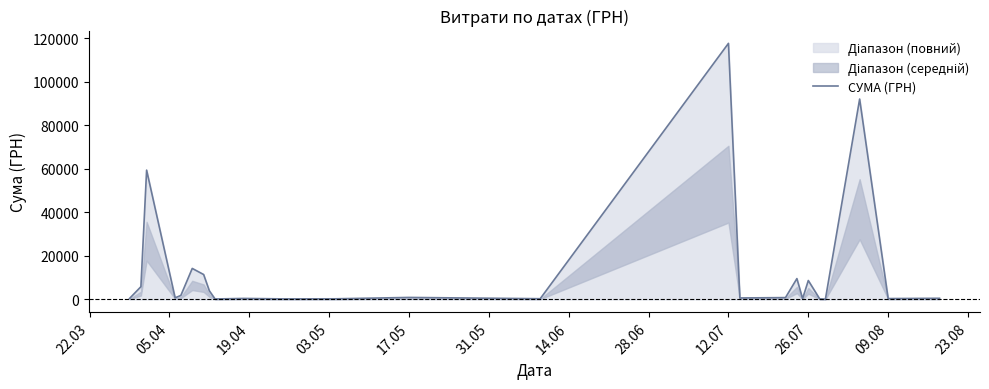

Reading left to right, extract all data points from this chart.

395.7	5822.7	59348.8	714.6	1794.0	14206.4	11403.0	3930.3	173.9	425.8	215.5	252.8	881.4	300.0	117568.8	644.8	805.0	9543.3	323.2	8661.0	199.0	97.8	91998.9	361.8	496.0